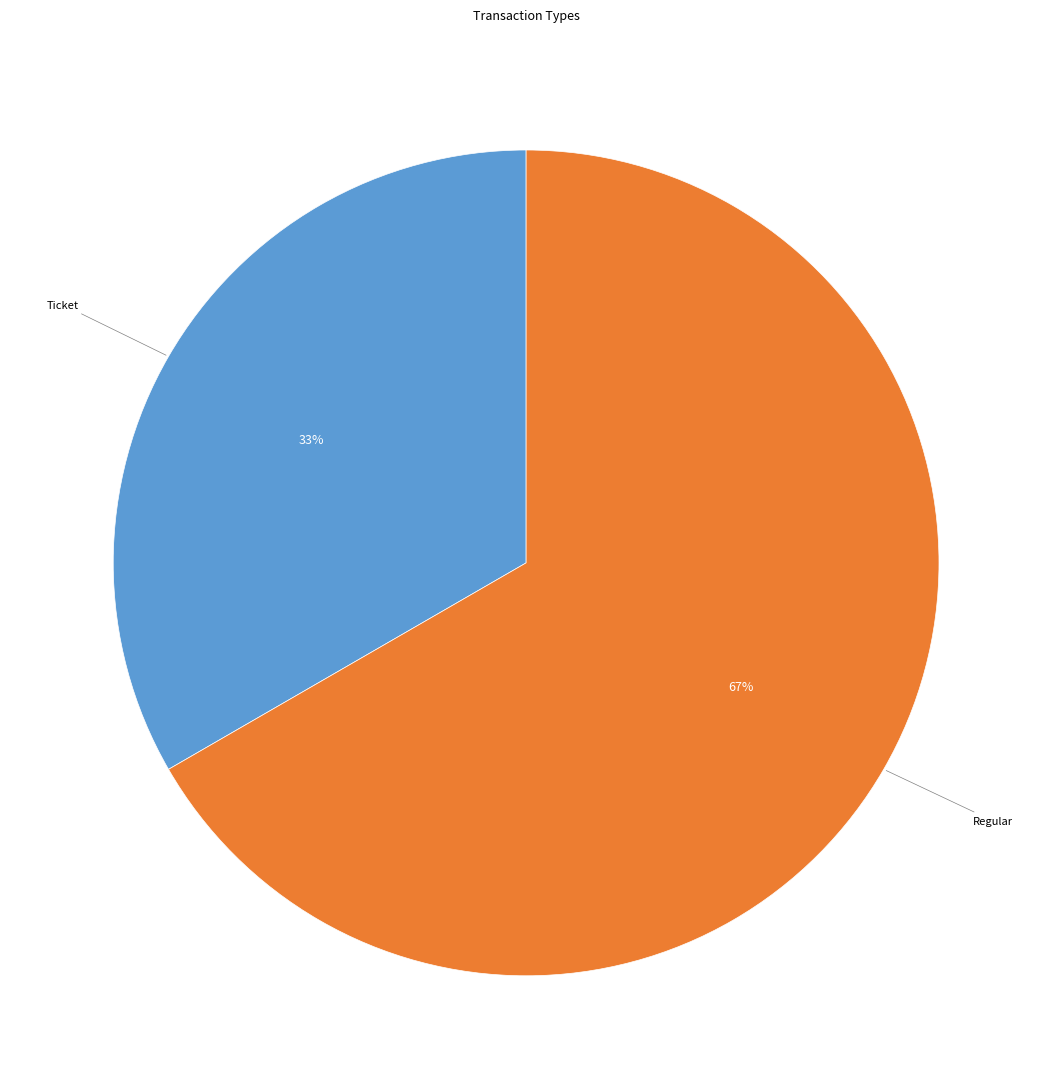

Do Ticket and Regular together represent more than half of the pie?

Yes